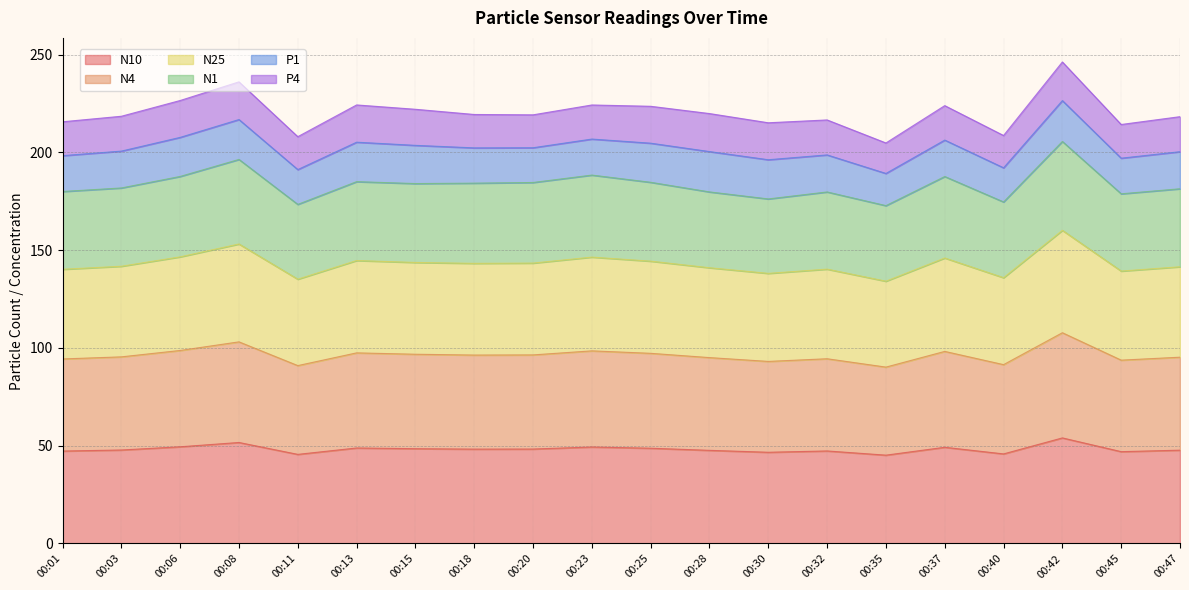

Does the chart have visible grid lines?

Yes